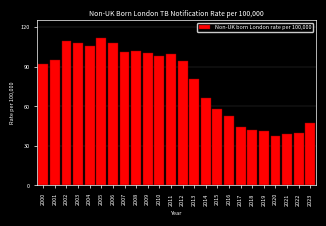

Approximately how many times larger is the value at 2012 compared to 2017?

2.1